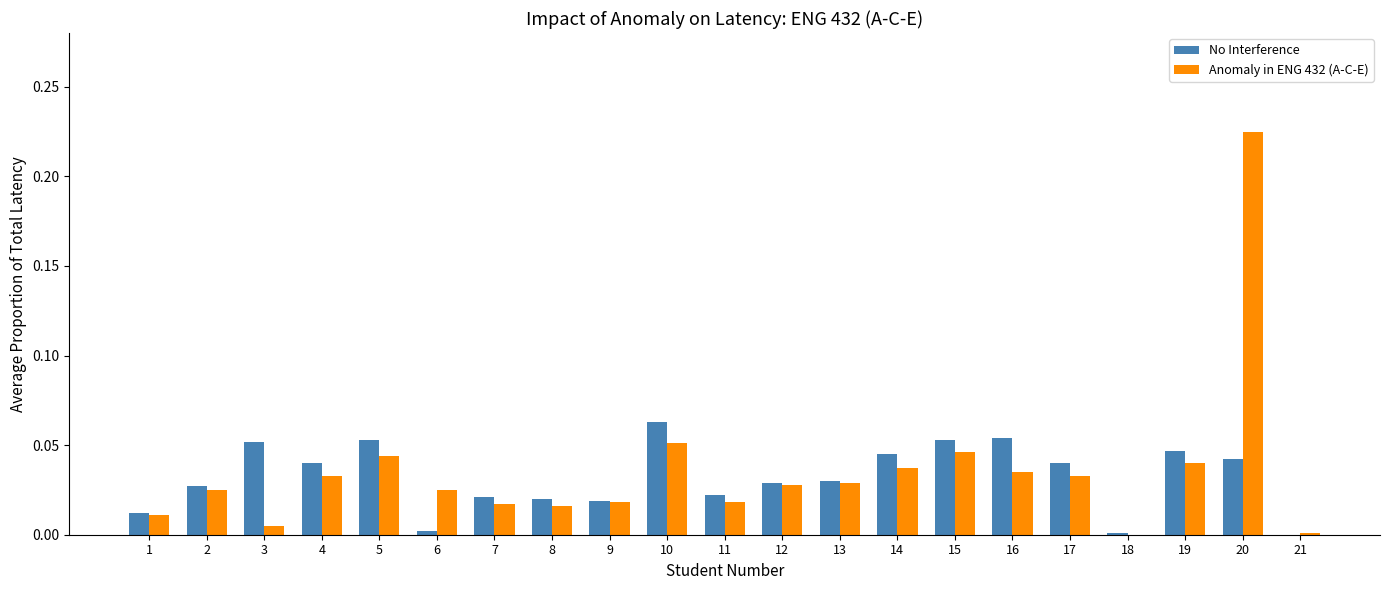

True or false: No Interference has a value of 0.0 at 1.

True